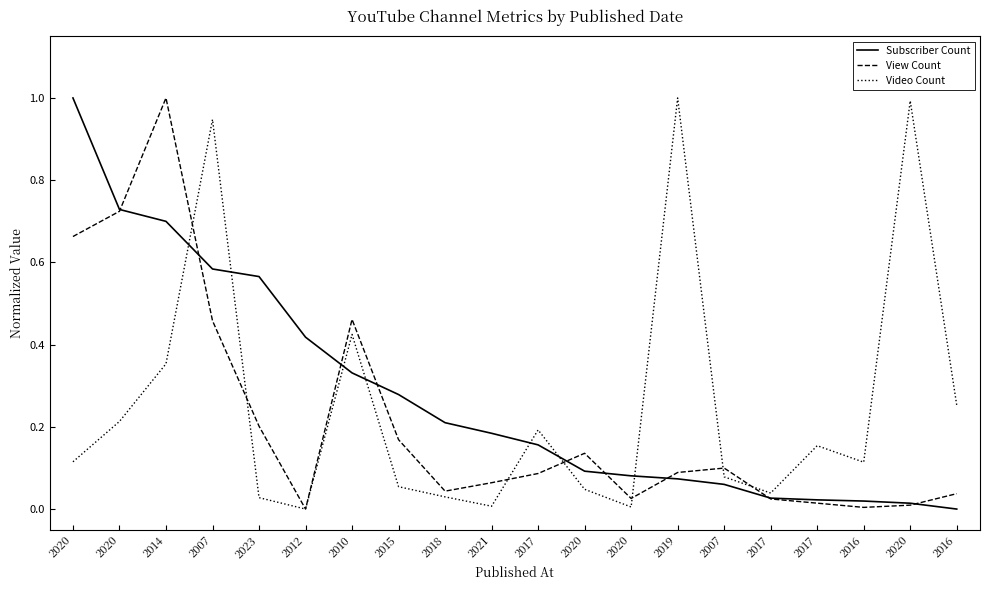

Between 2018 and 2020, which series saw the biggest shift?

Subscriber Count